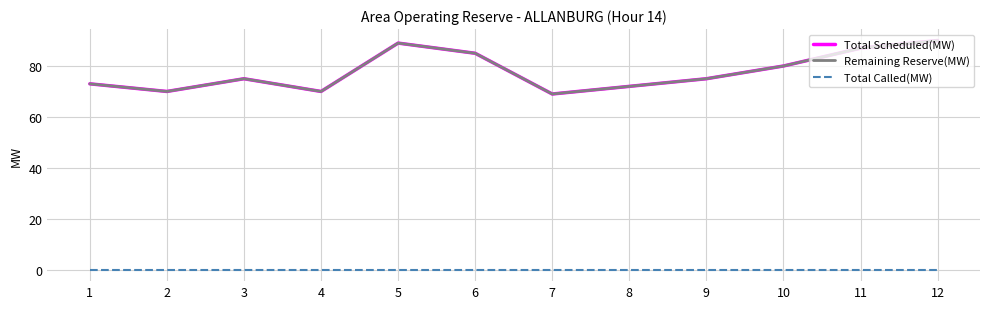

Is this an area chart (filled region under the line)?

No